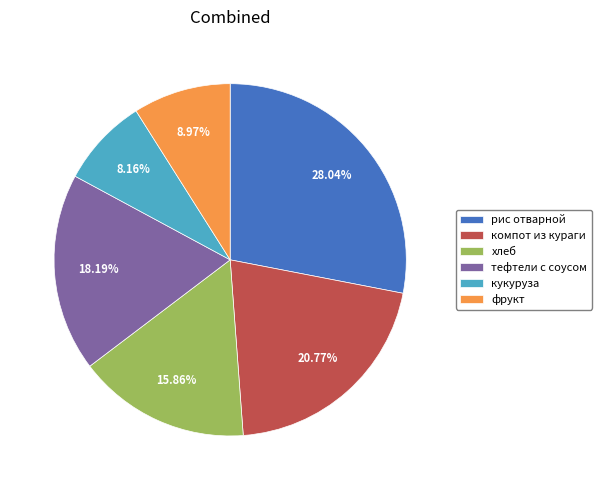

To the nearest percent, what is the difference between the largest and smallest slice percentages?

20%